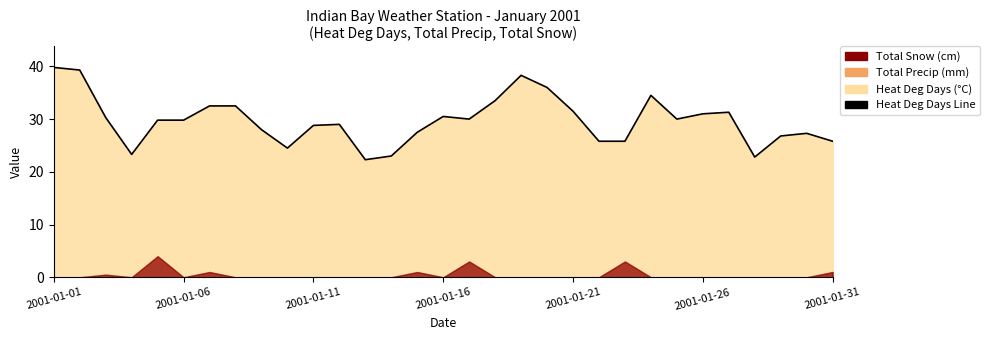

What is the average value?

29.7